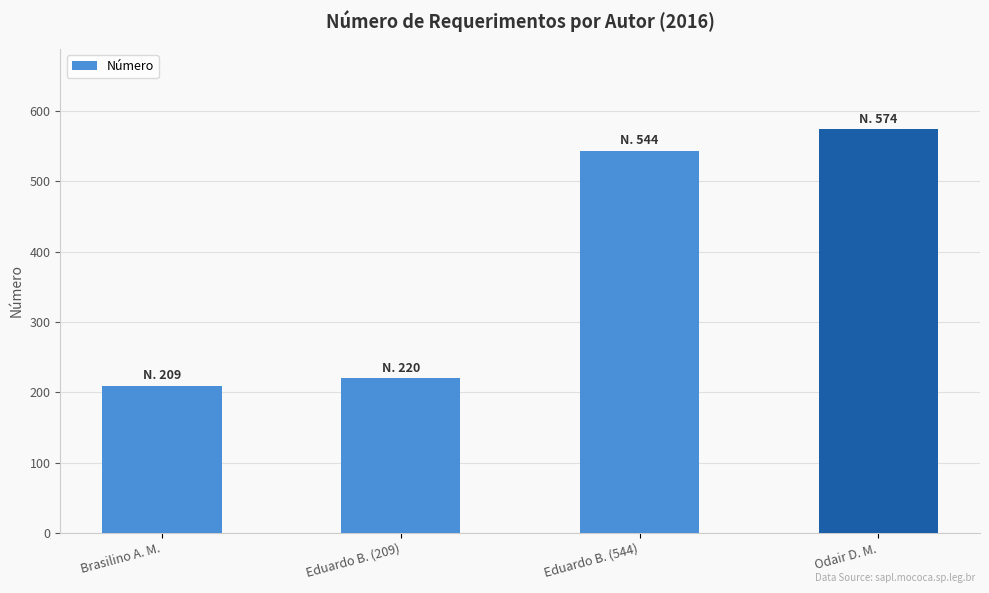

Reading left to right, what are all the values shown in this chart?

Brasilino A. M.=209	Eduardo B. (209)=220	Eduardo B. (544)=544	Odair D. M.=574